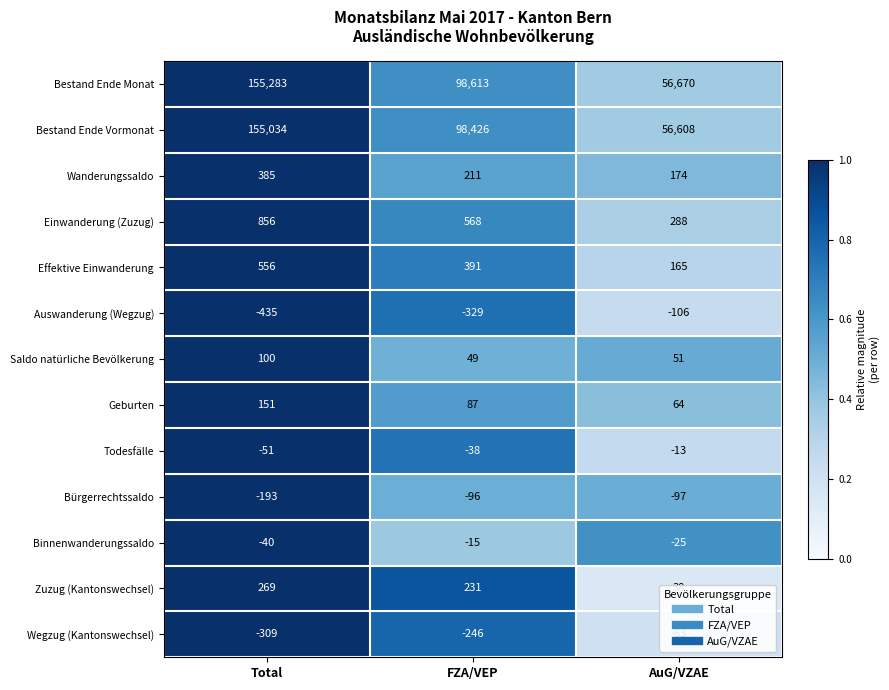

What is the lowest value of the Zuzug (Kantonswechsel) series?

38